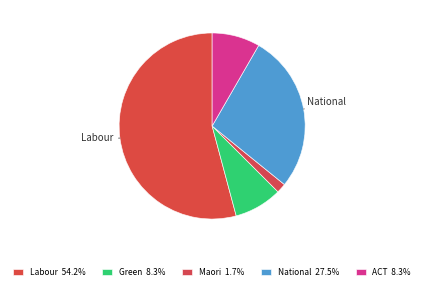

Is Labour the majority of the pie?

Yes